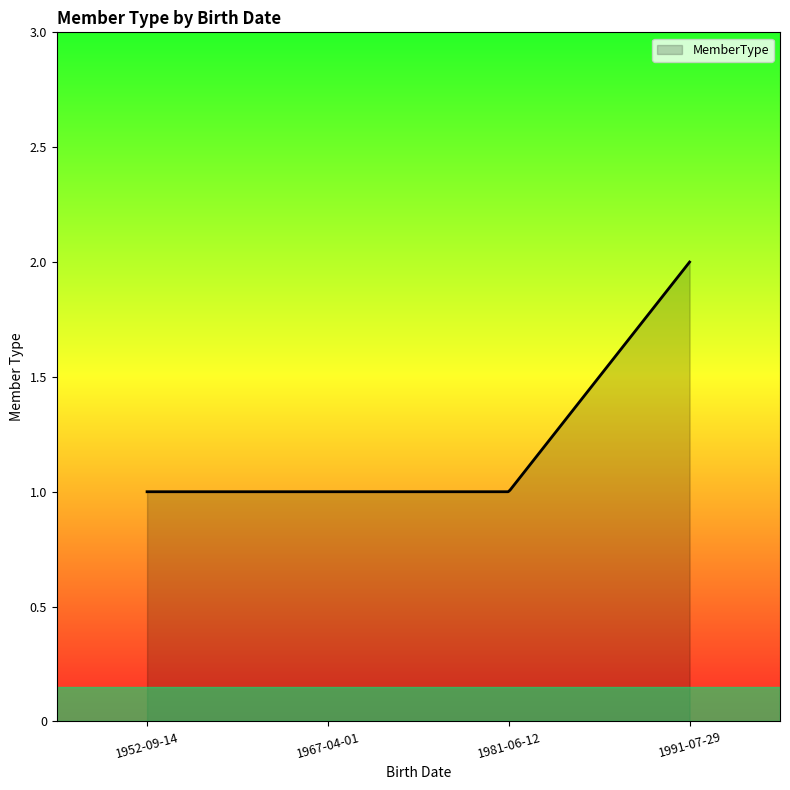

How many lines are shown in the chart?

1